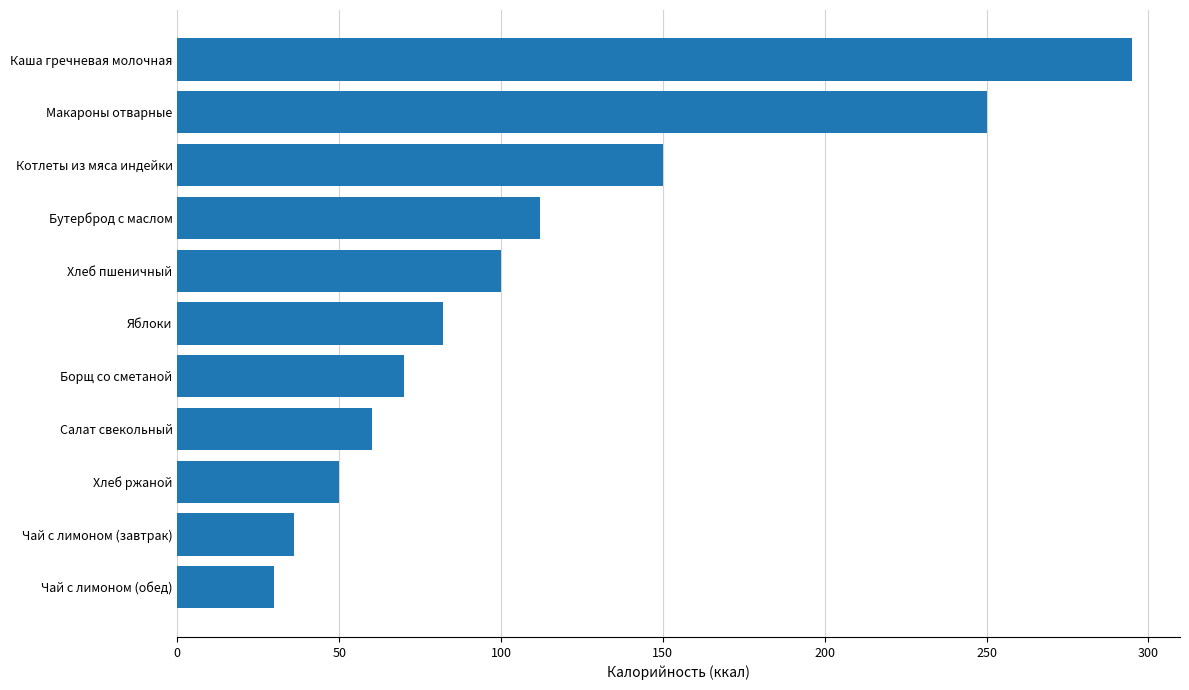

List the labels in order of value, largest first.

Каша гречневая молочная, Макароны отварные, Котлеты из мяса индейки, Бутерброд с маслом, Хлеб пшеничный, Яблоки, Борщ со сметаной, Салат свекольный, Хлеб ржаной, Чай с лимоном (завтрак), Чай с лимоном (обед)